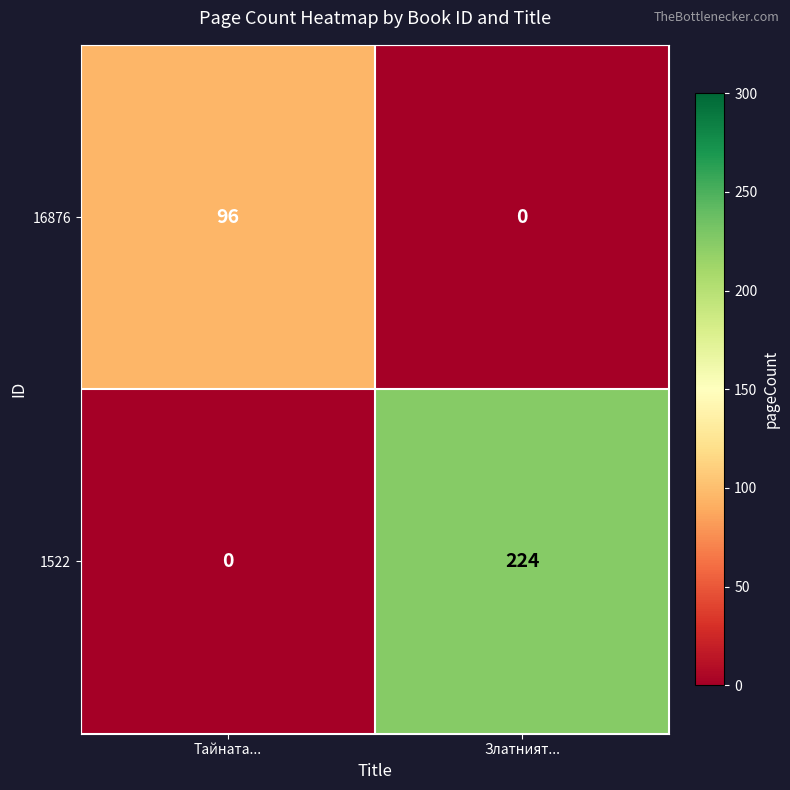

True or false: 1522 has a value of 0 at Тайната....

True